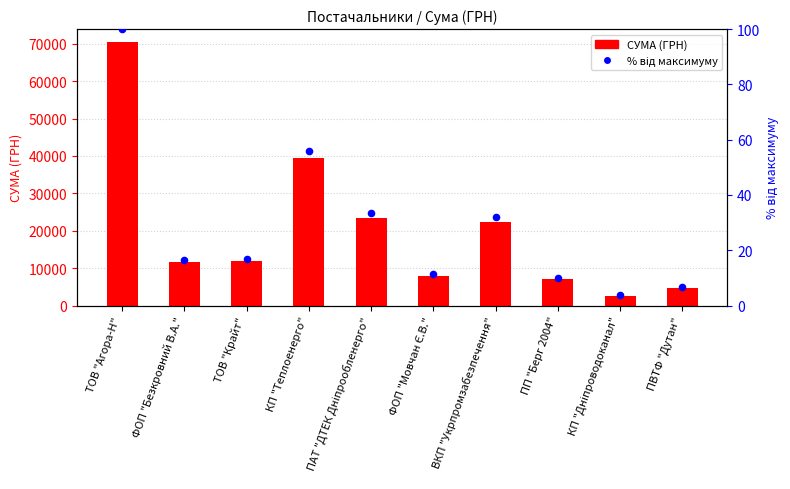

At which category is the sum across all series the highest?

ТОВ "Агора-Н"